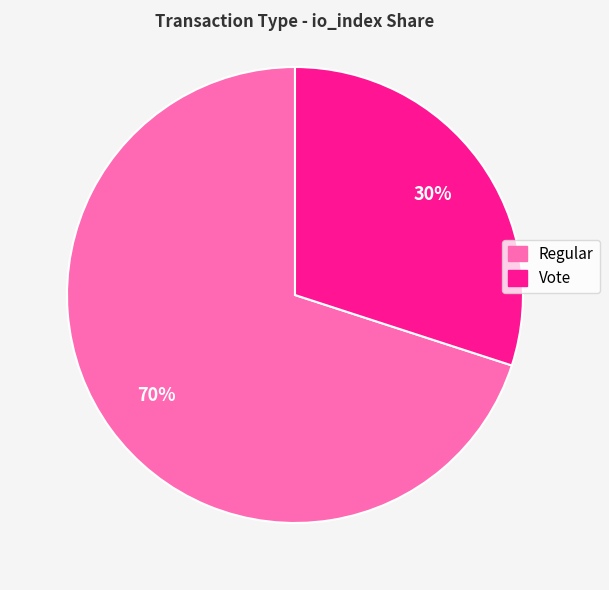

The Regular slice represents 55% of the pie. True or false?

False